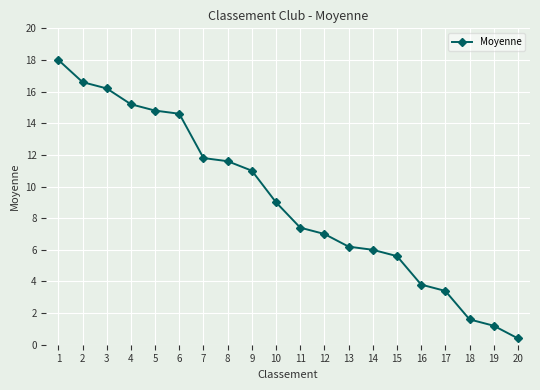

What is the change in value from 6 to 8?

-3.0